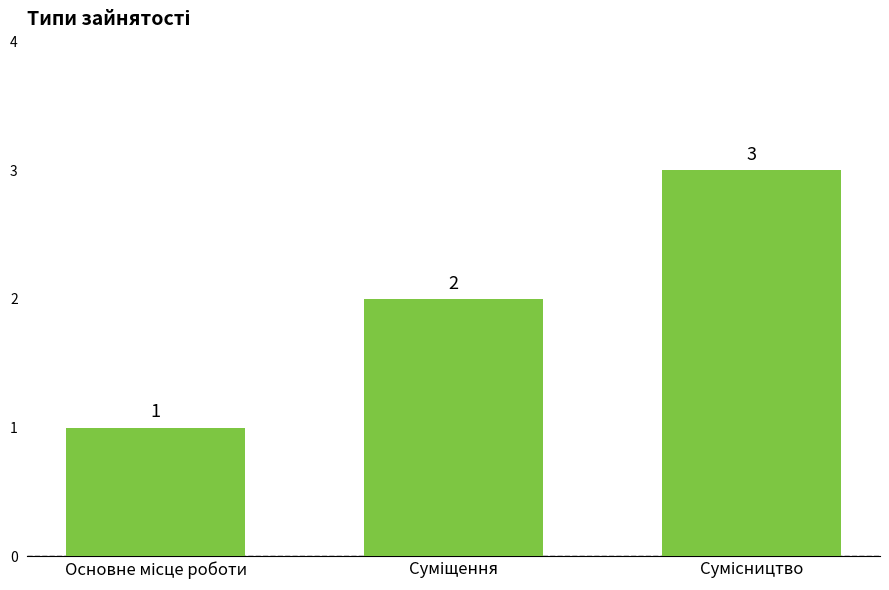

Count the values in the range 1 to 3.

3